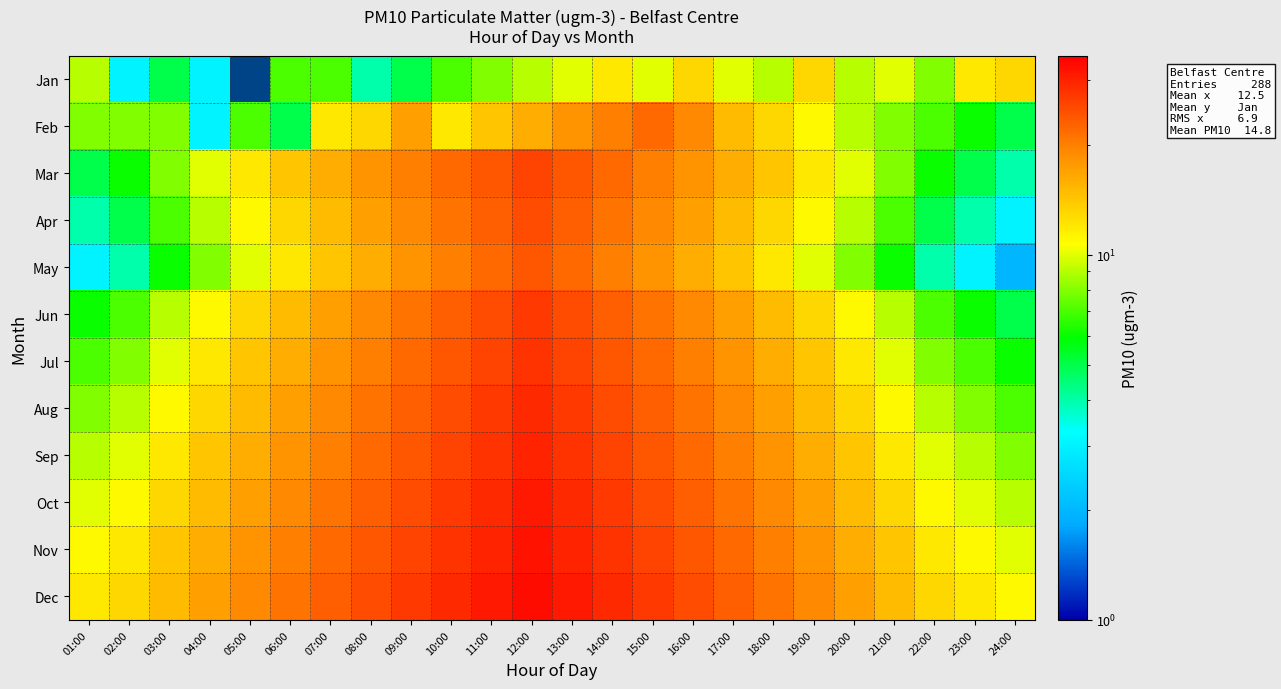

List the labels in order of Mar value, smallest first.

24:00, 01:00, 23:00, 02:00, 22:00, 03:00, 21:00, 04:00, 20:00, 05:00, 19:00, 06:00, 18:00, 07:00, 17:00, 08:00, 16:00, 09:00, 15:00, 10:00, 14:00, 11:00, 13:00, 12:00